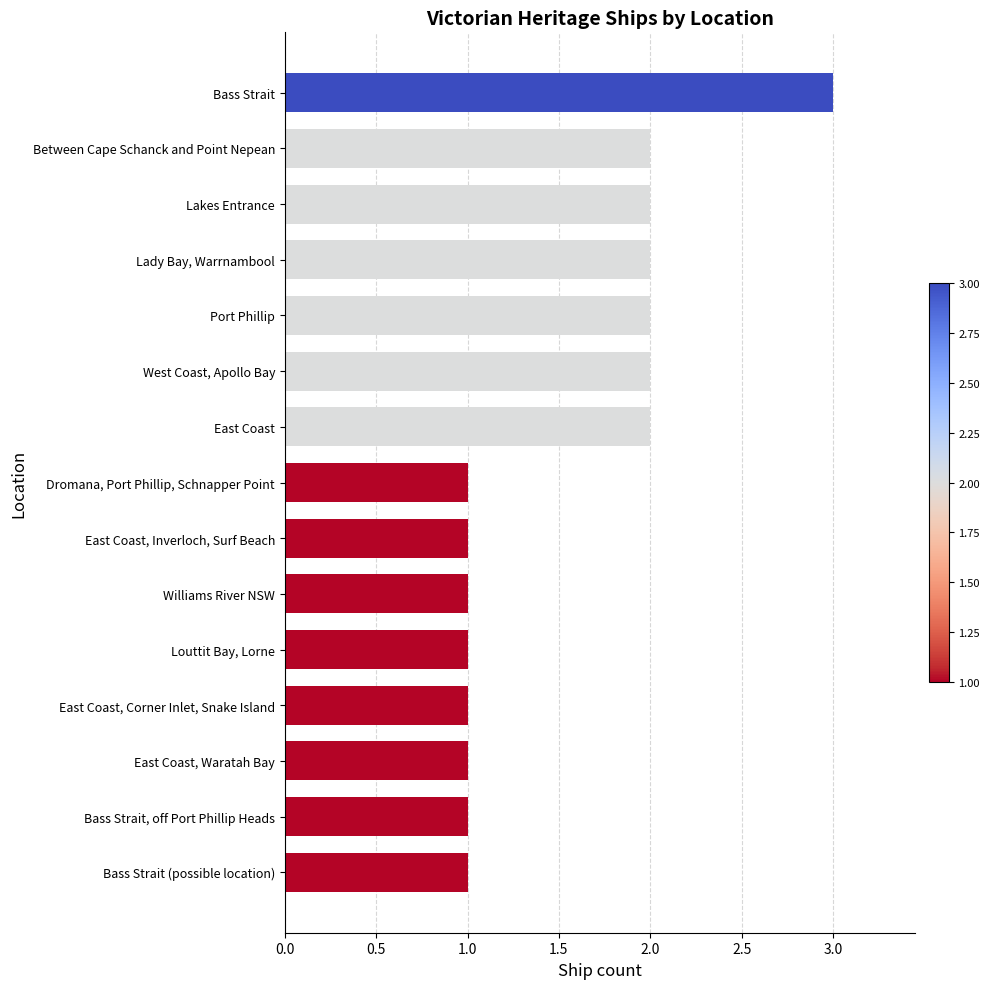

What is the sum of all values?

23